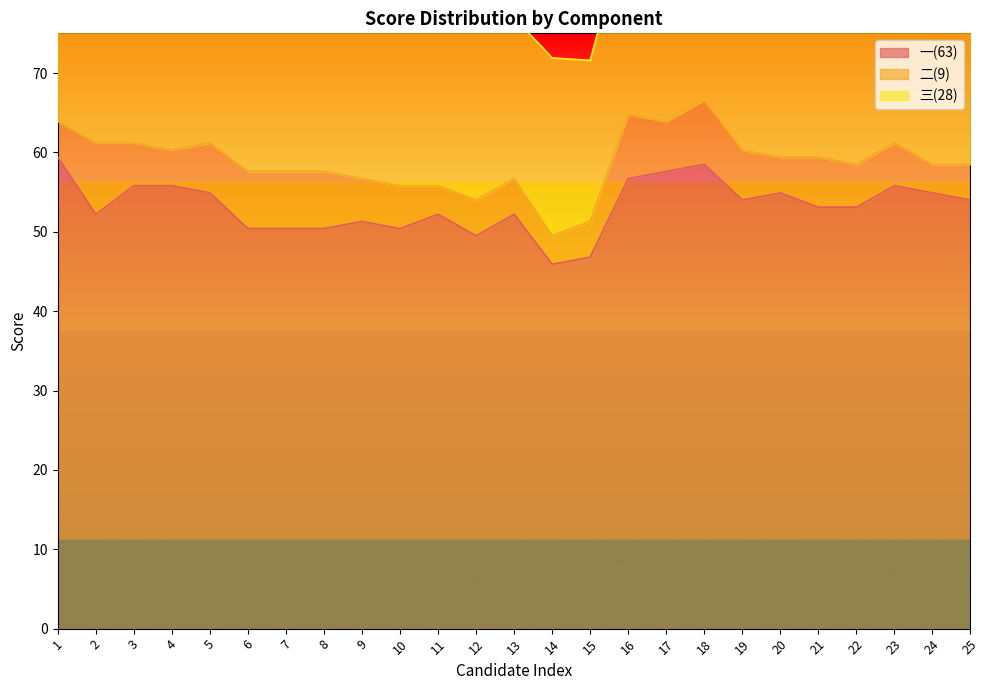

True or false: 一(63) and 二(9) intersect in this chart.

False